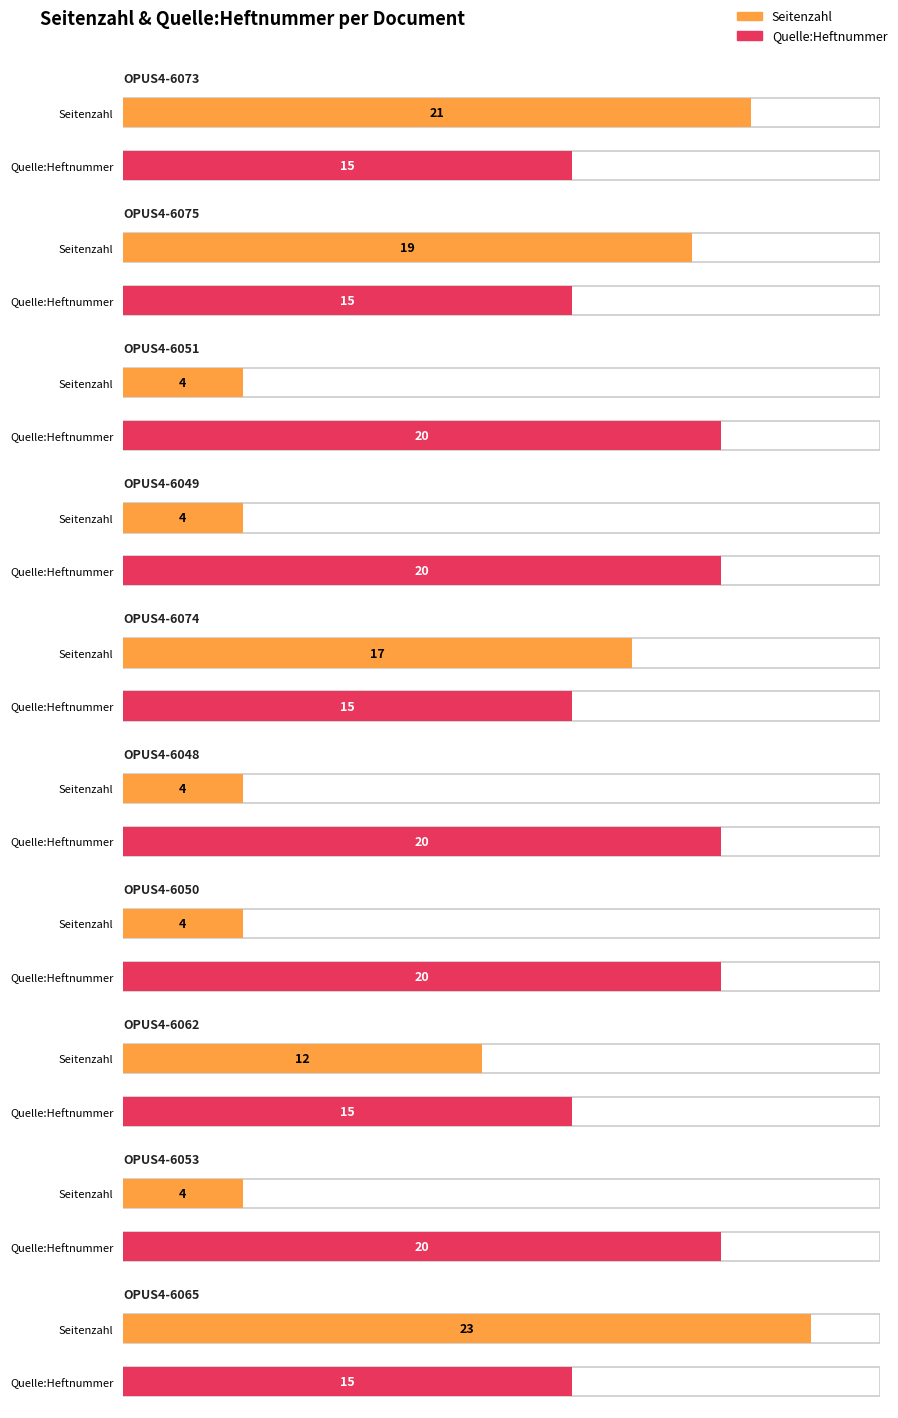

Which series has the largest total across all categories?

Quelle:Heftnummer